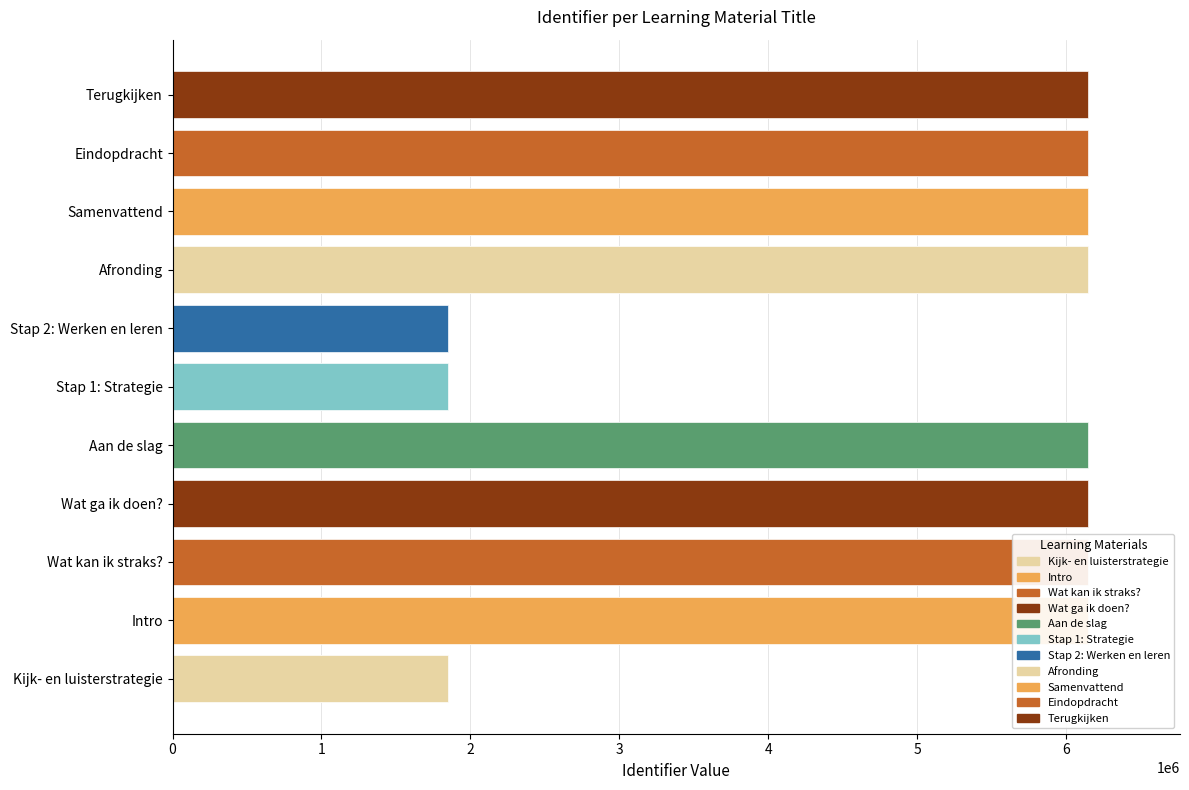

What is the greatest value displayed?

6151060